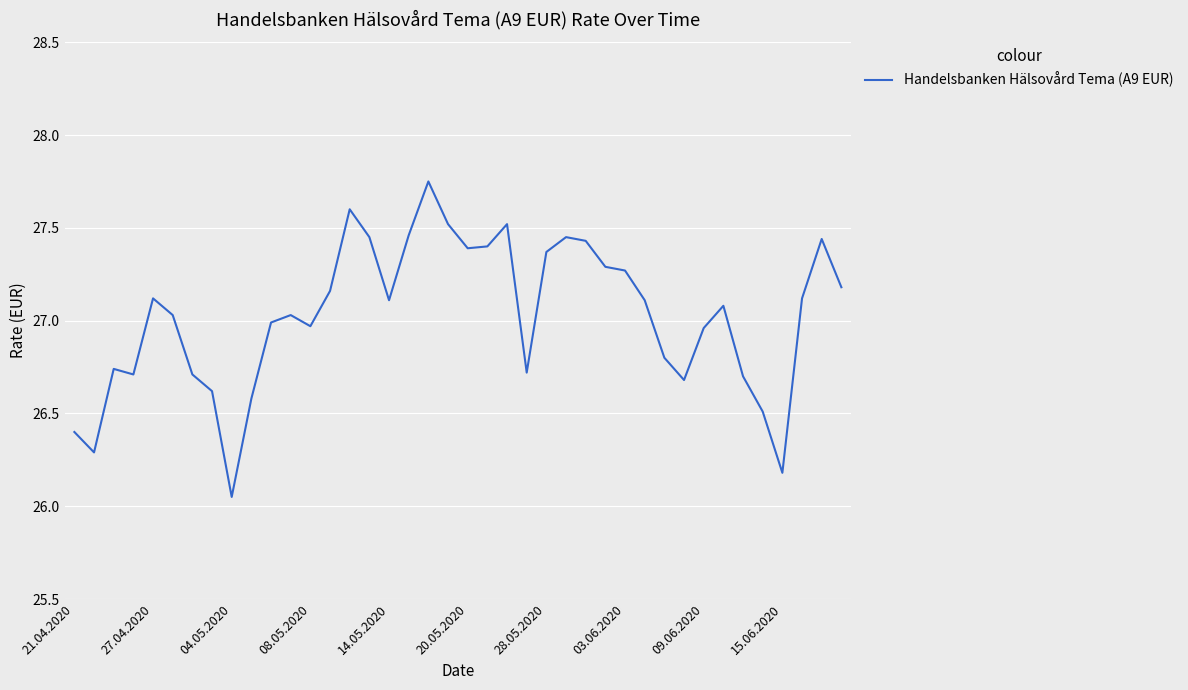

What is the difference between the maximum and minimum values?

1.7